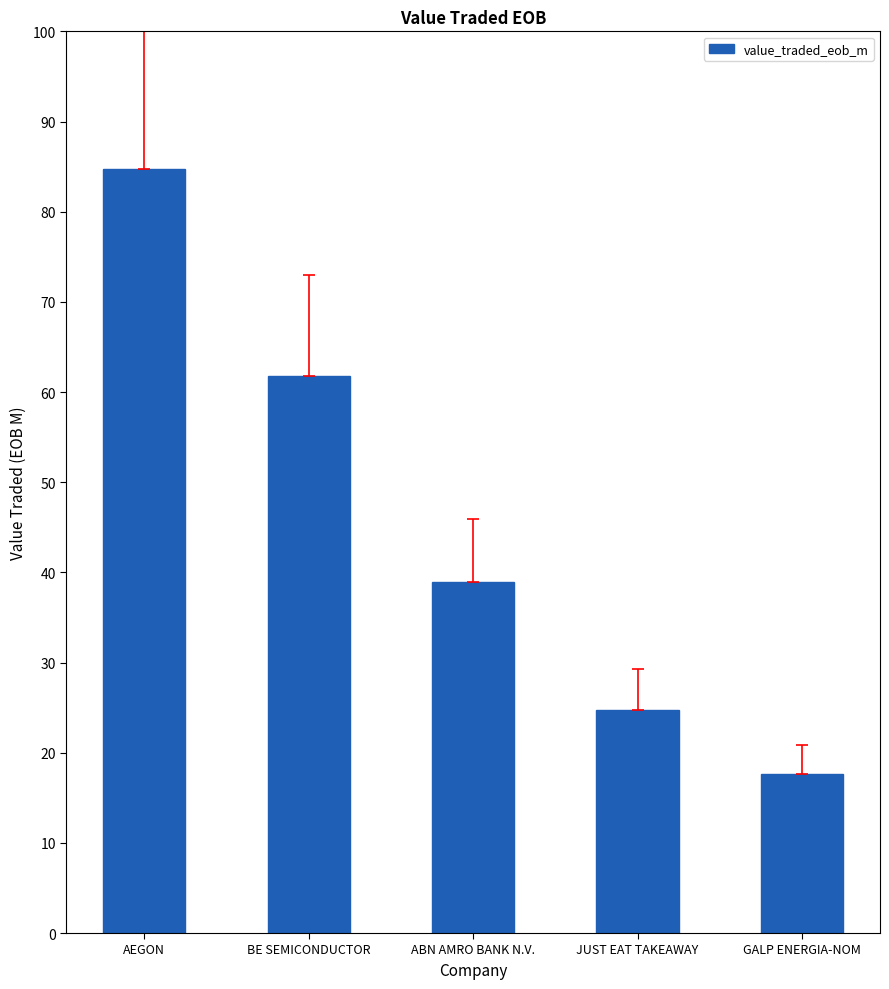

True or false: the data shows 38.9 at ABN AMRO BANK N.V..

True